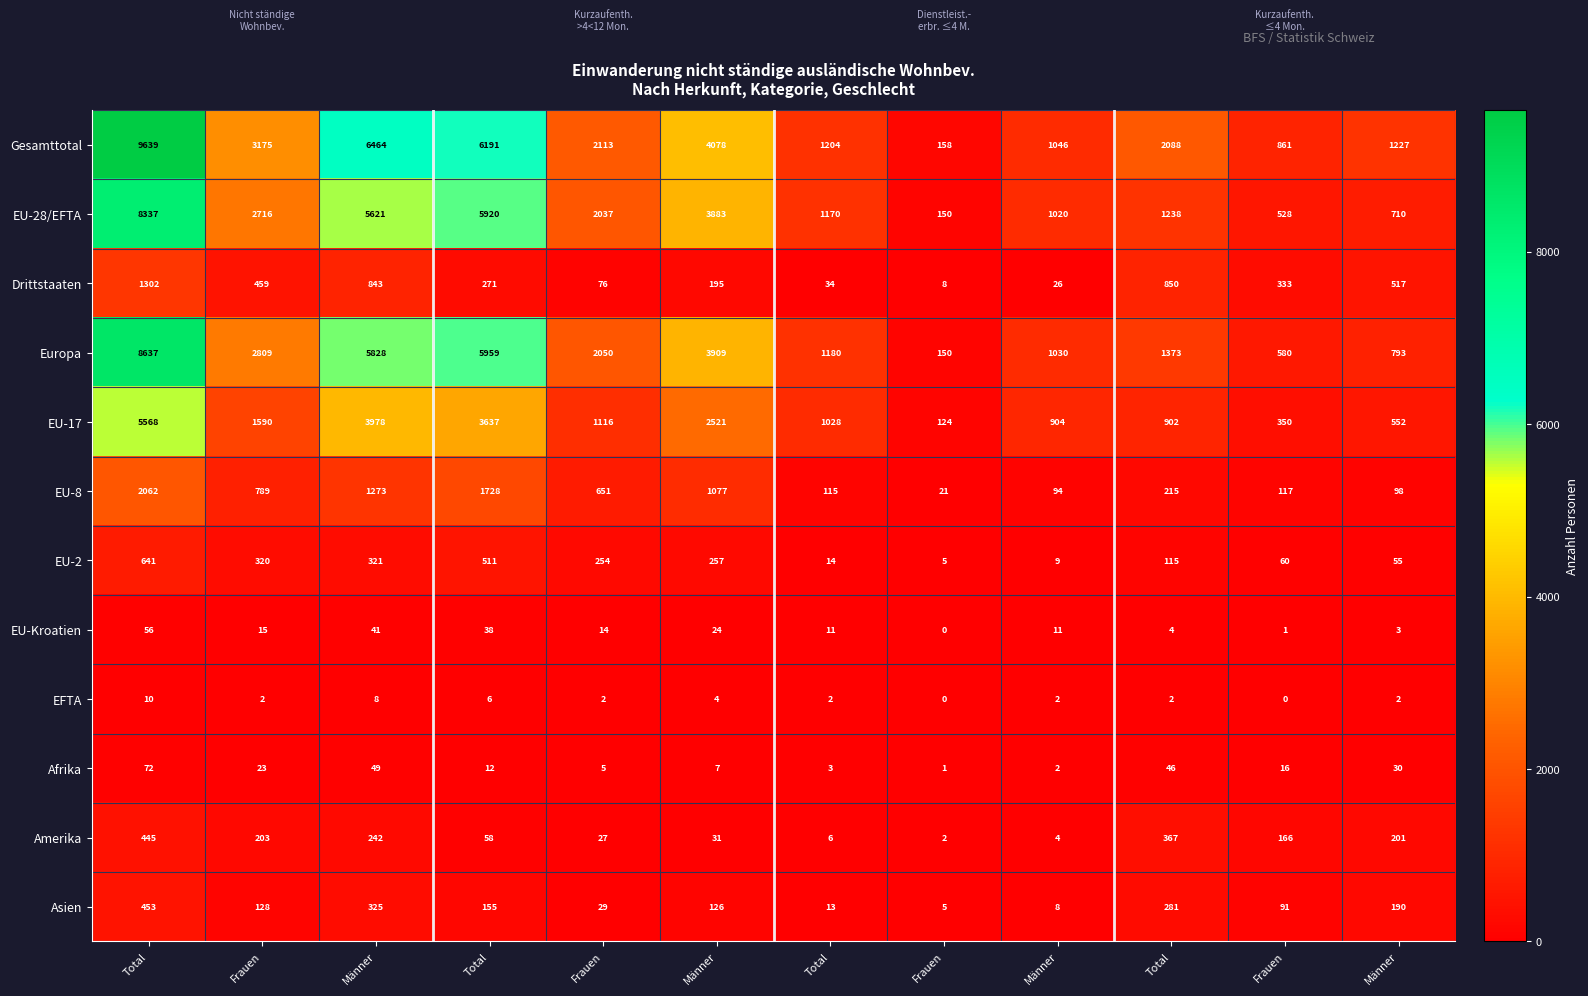

How many values in the EU-Kroatien series are below 14?

6